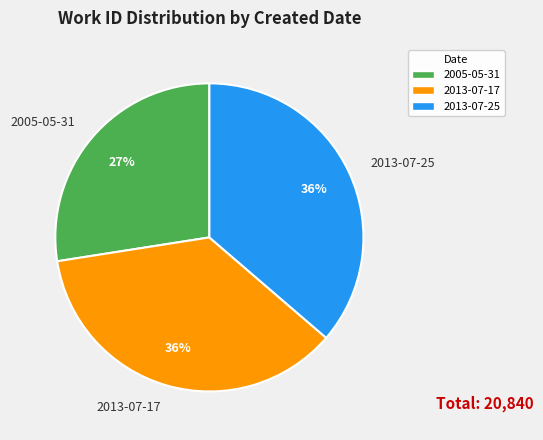

To the nearest percent, what is the combined percentage of 2005-05-31 and 2013-07-17?

64%